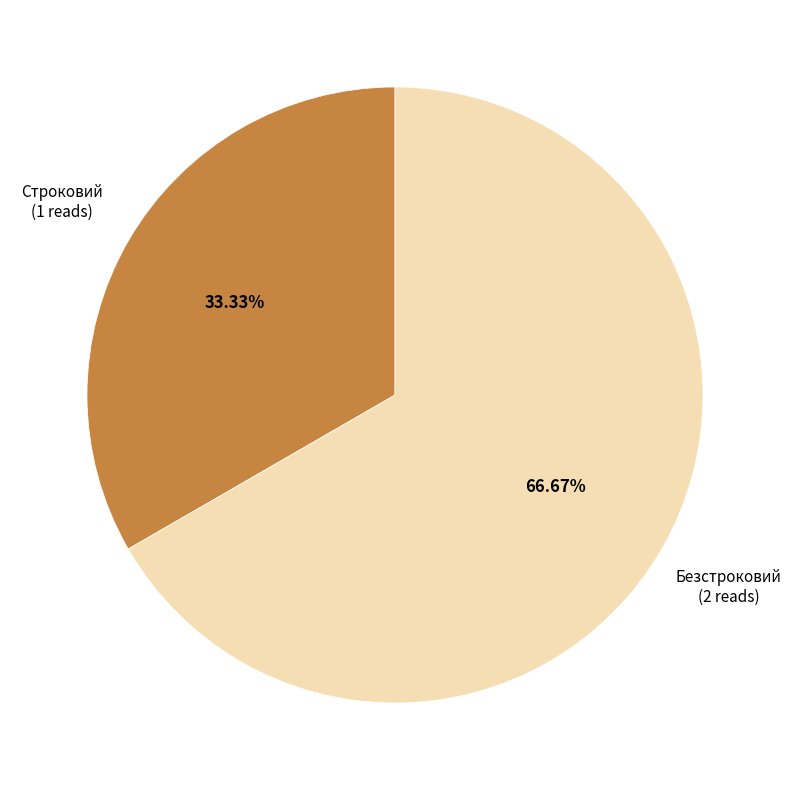

Is there a majority slice in this chart?

Yes